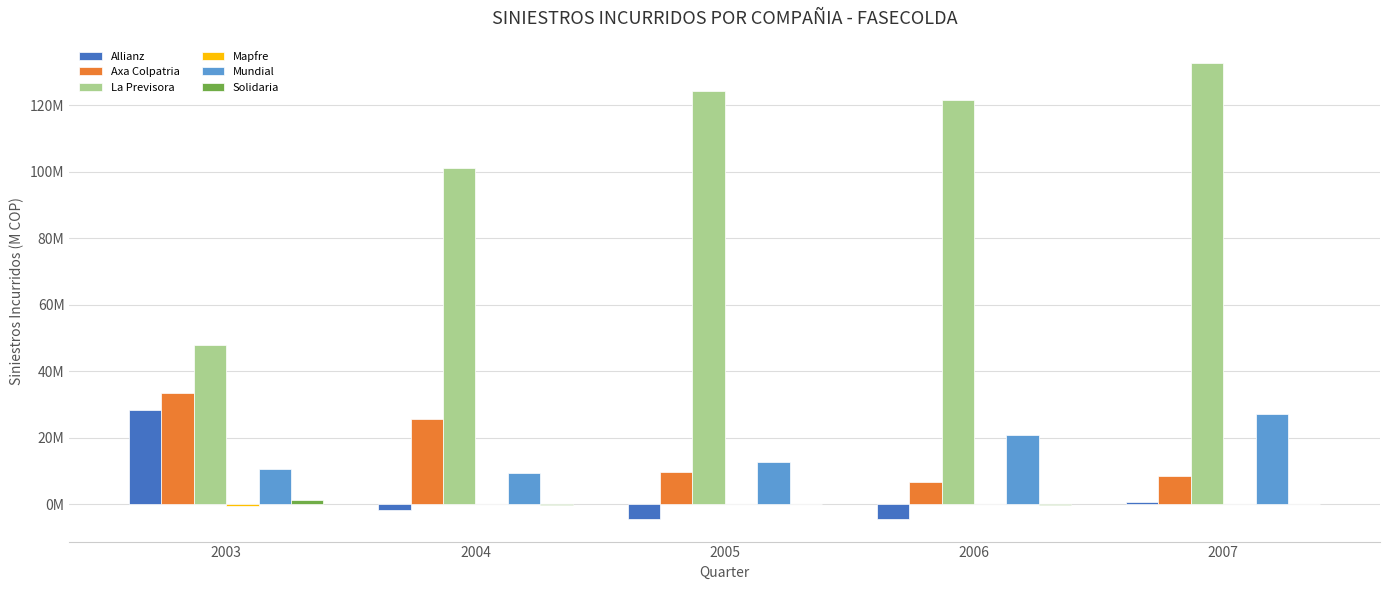

What is the maximum value for Allianz?

28280463.4